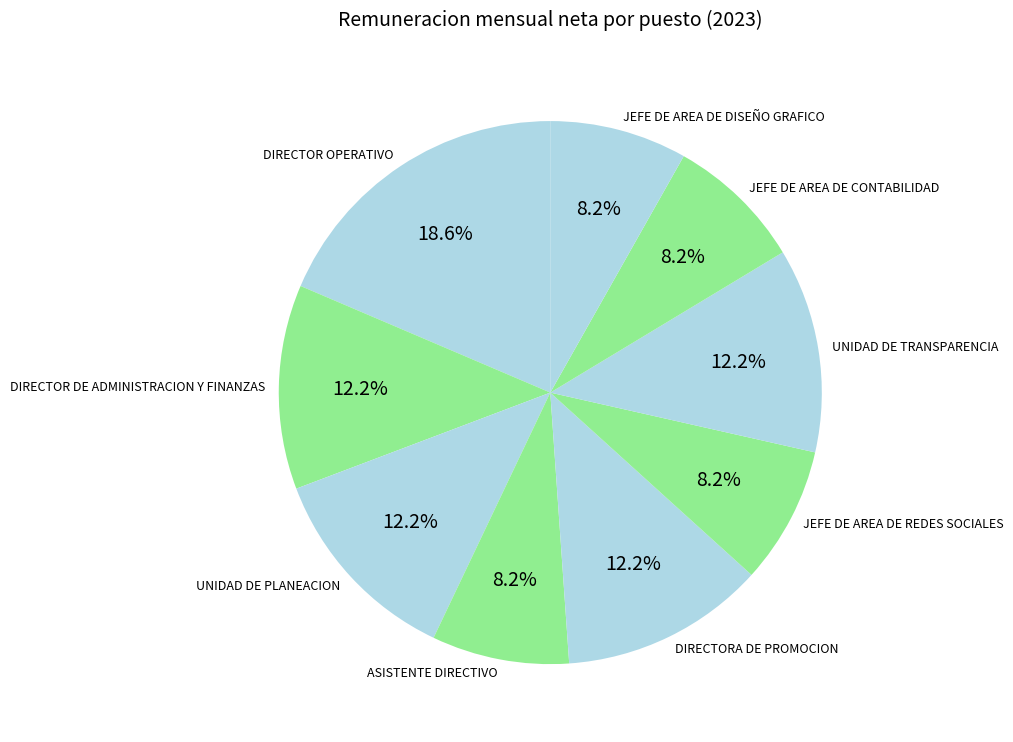

Is the sum of DIRECTOR DE ADMINISTRACION Y FINANZAS and DIRECTOR OPERATIVO greater than half?

No